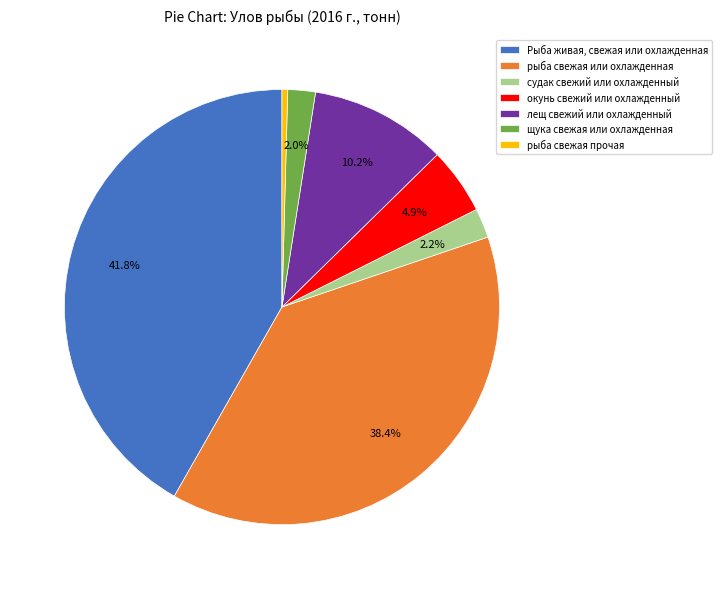

Does лещ свежий или охлажденный account for over 50% of the chart?

No